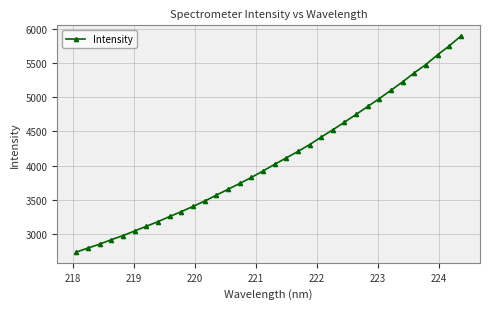

What is the minimum value shown in the chart?

2734.7